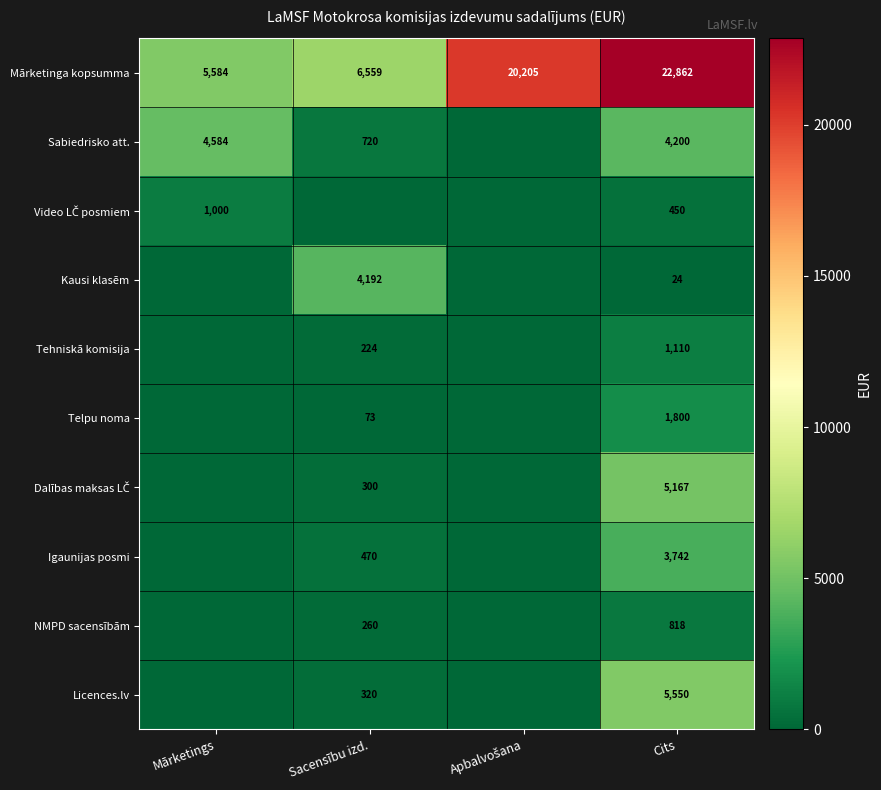

Which has a higher value, Sacensību izd. or Apbalvošana?

Apbalvošana